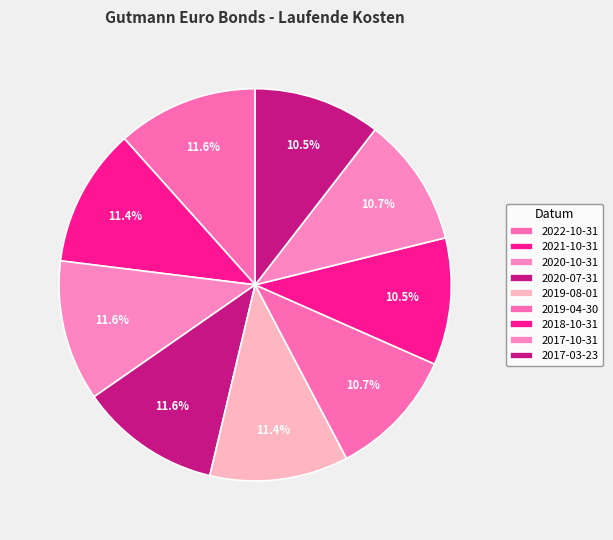

How many segments does this pie chart have?

9